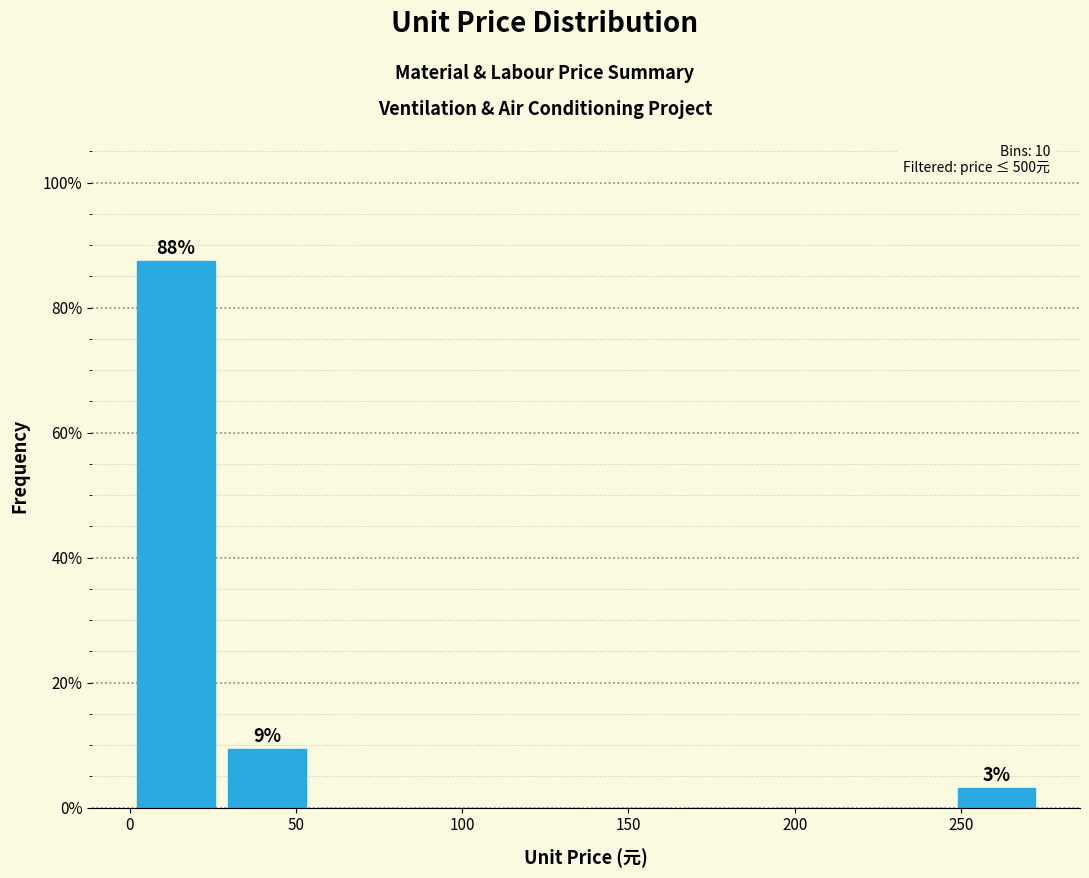

Which range on the x-axis has the tallest bar?

0 to 30